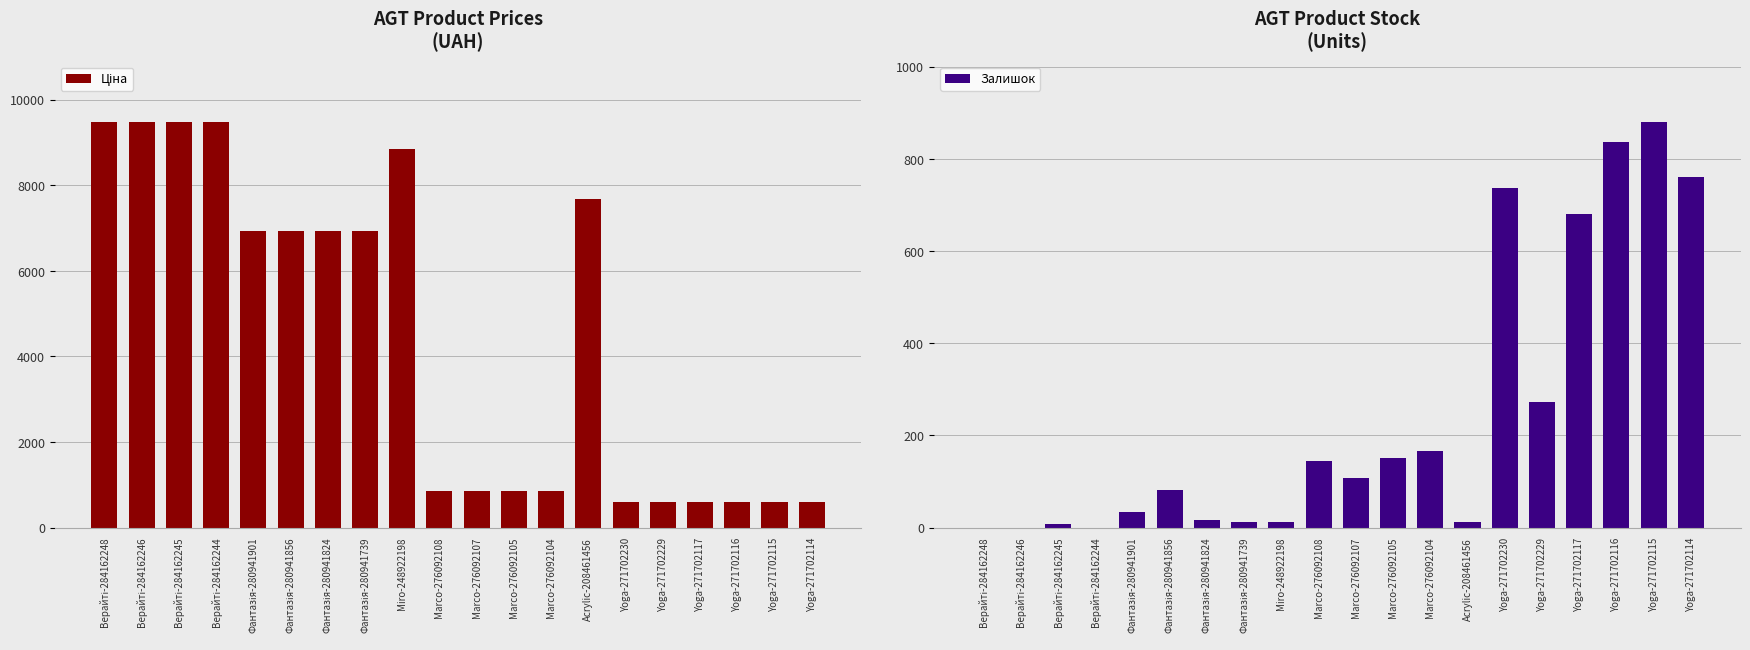

Between Верайті-284162248 and Фантазія-280941824, which series saw the biggest shift?

Ціна